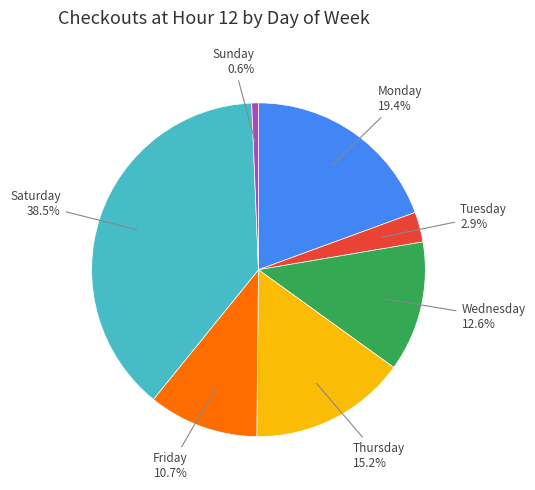

Which slice is the largest?

Saturday